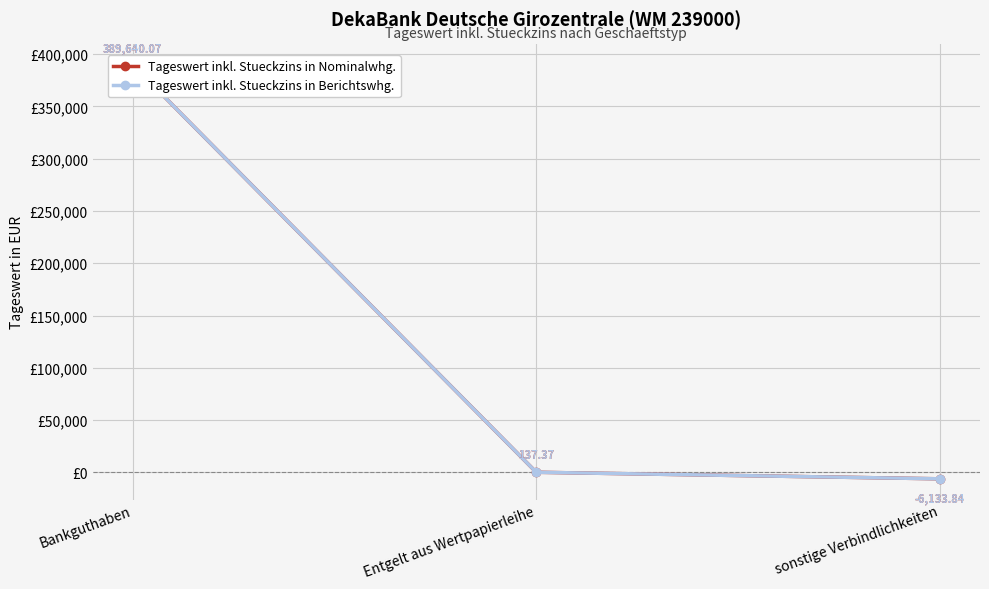

How many distinct data groups are displayed?

2